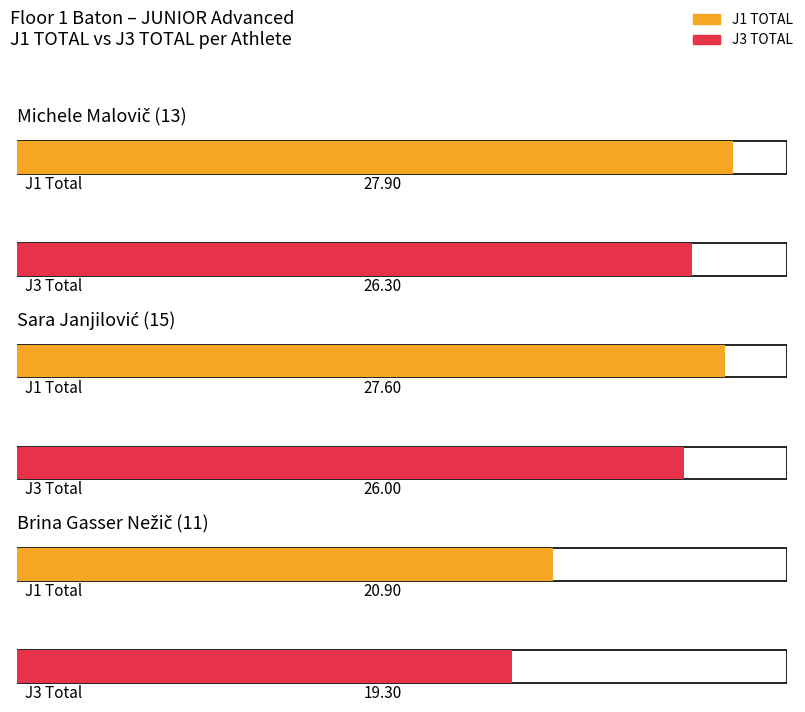

Rank the categories by J1 TOTAL value from lowest to highest.

Brina Gasser Nežič (11), Sara Janjilović (15), Michele Malovič (13)